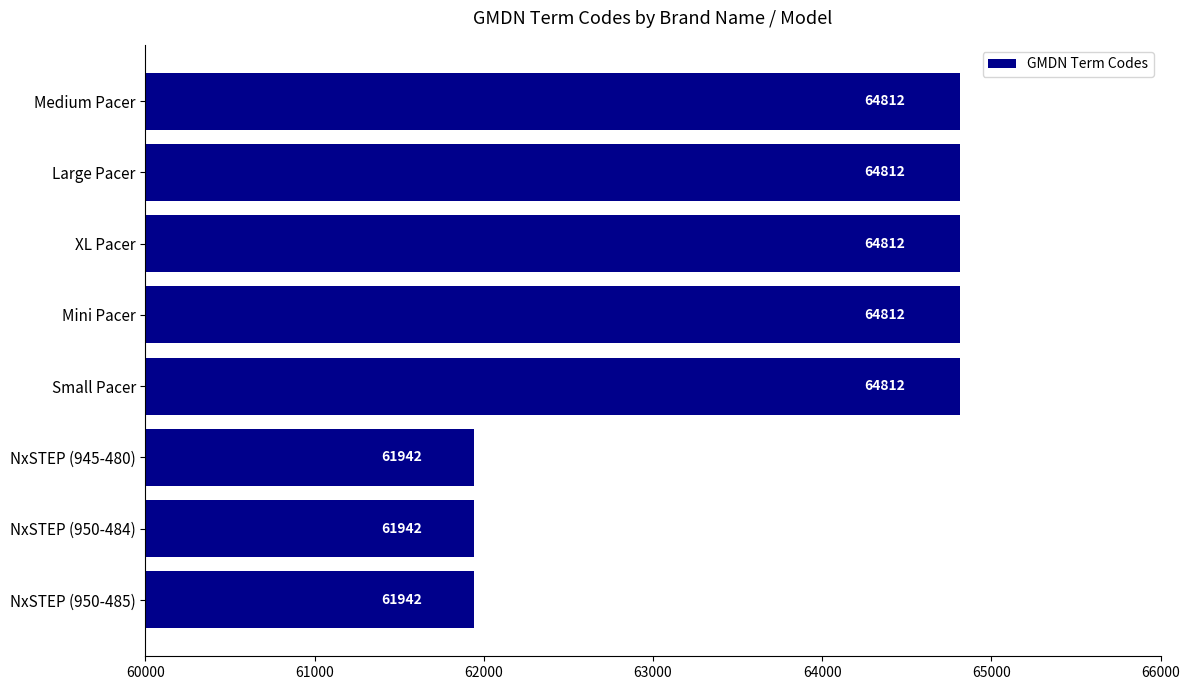

What is the minimum value shown in the chart?

61942